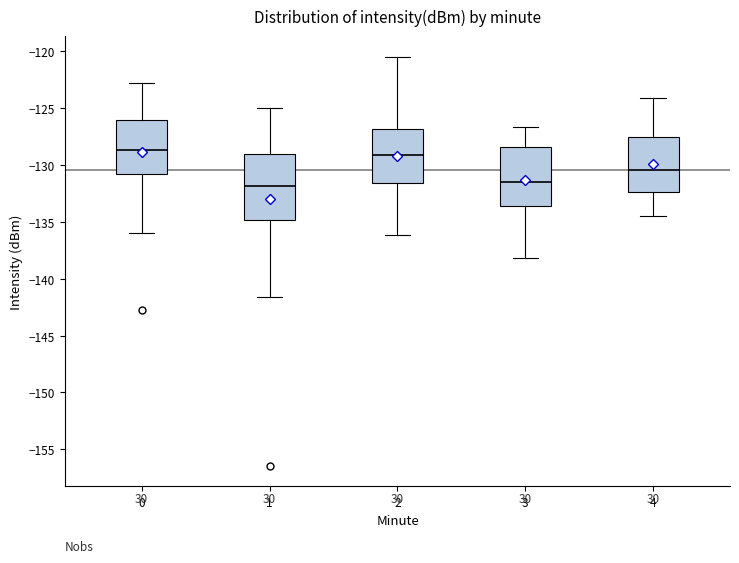

Reading left to right, read every box against the y-axis: the position of its median line, the range the box covers, and the ends of its whiskers. The values are not printed on the chart, so give them approximately, as read against the axis.

0: median -128.5, box -131.0 to -126.0, whiskers -136.0 to -123.0
1: median -132.0, box -135.0 to -129.0, whiskers -141.5 to -125.0
2: median -129.0, box -131.5 to -127.0, whiskers -136.0 to -120.5
3: median -131.5, box -133.5 to -128.5, whiskers -138.0 to -126.5
4: median -130.5, box -132.5 to -127.5, whiskers -134.5 to -124.0